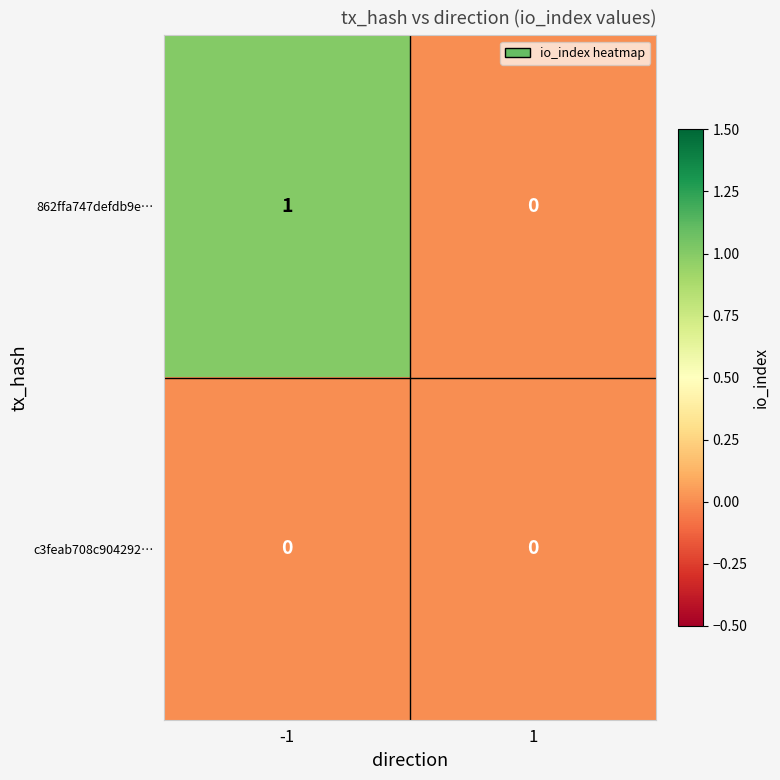

The value of 862ffa747defdb9e… at -1 is 1. True or false?

True